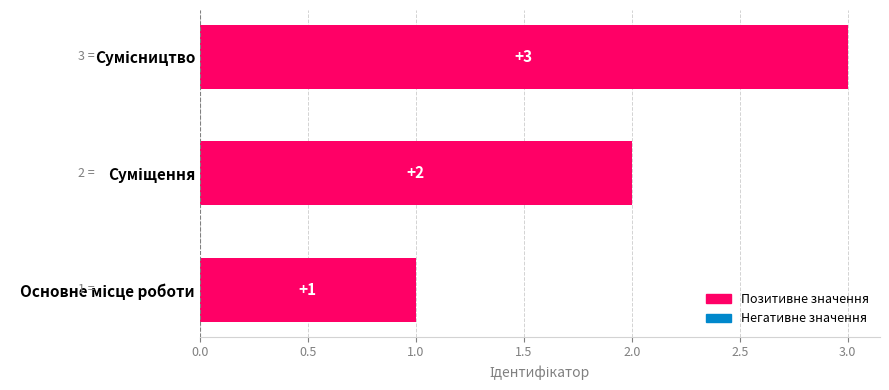

Are the bars grouped side by side (vs. stacked)?

No